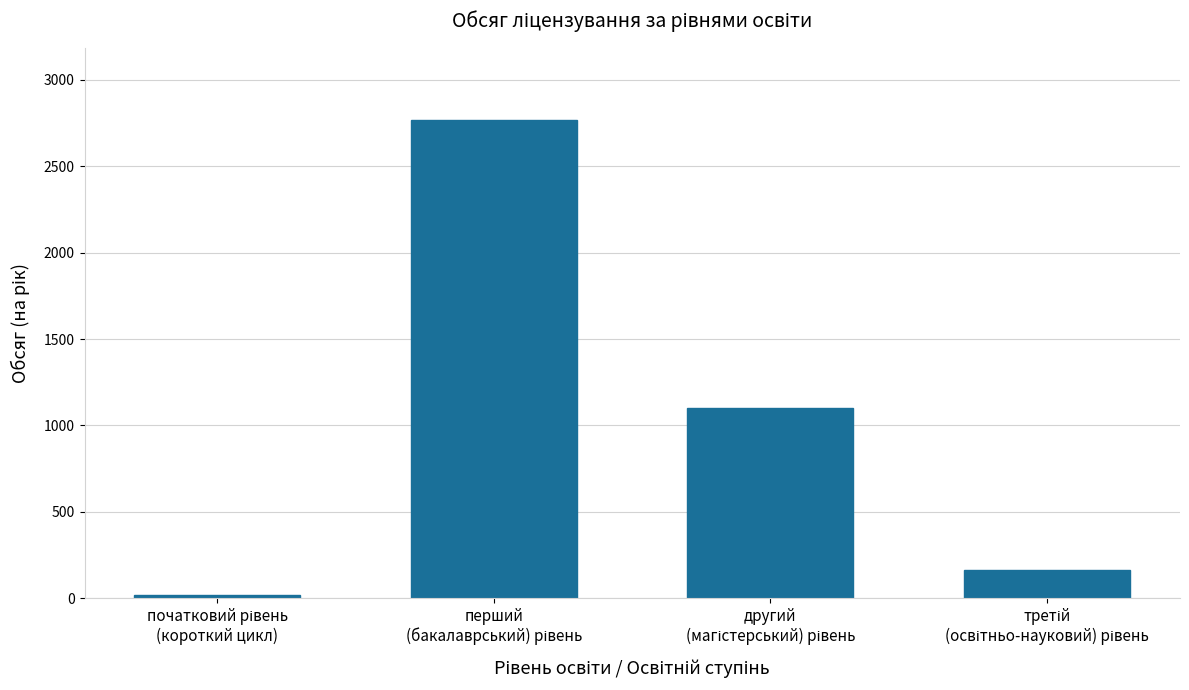

Are the bars grouped side by side (vs. stacked)?

No